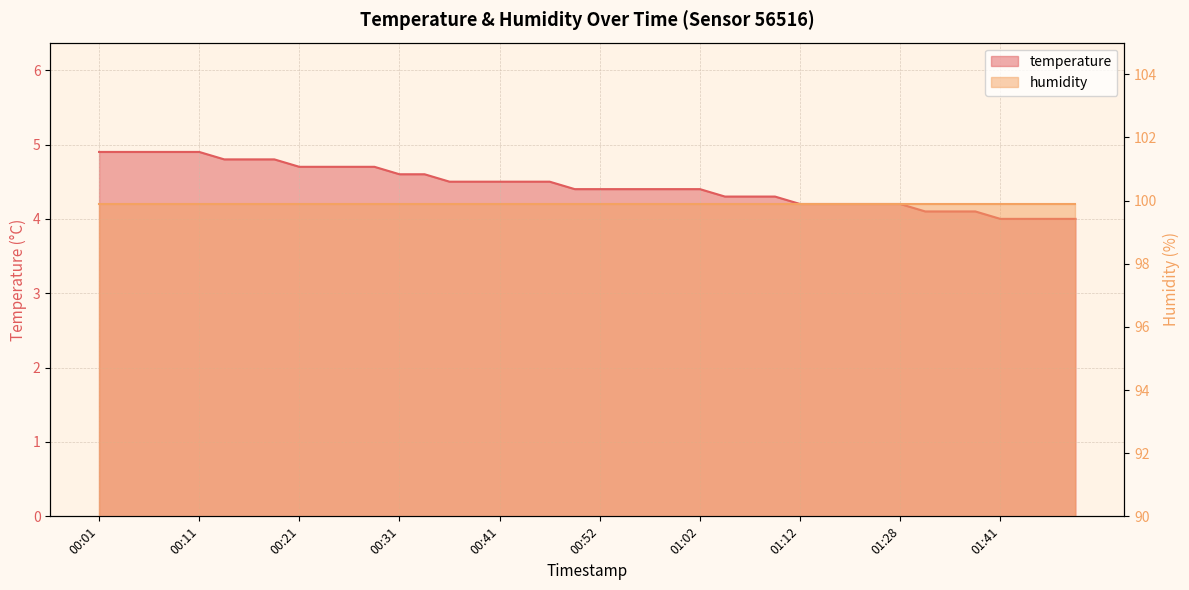

At which label is the value closest to 4?

01:41